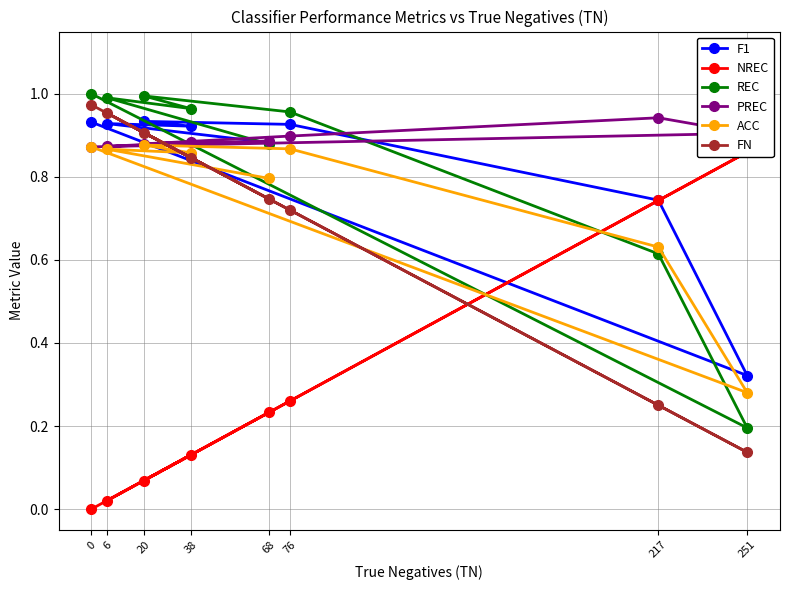

In REC, how many points are lower than both neighbors (excluding endpoints)?

2